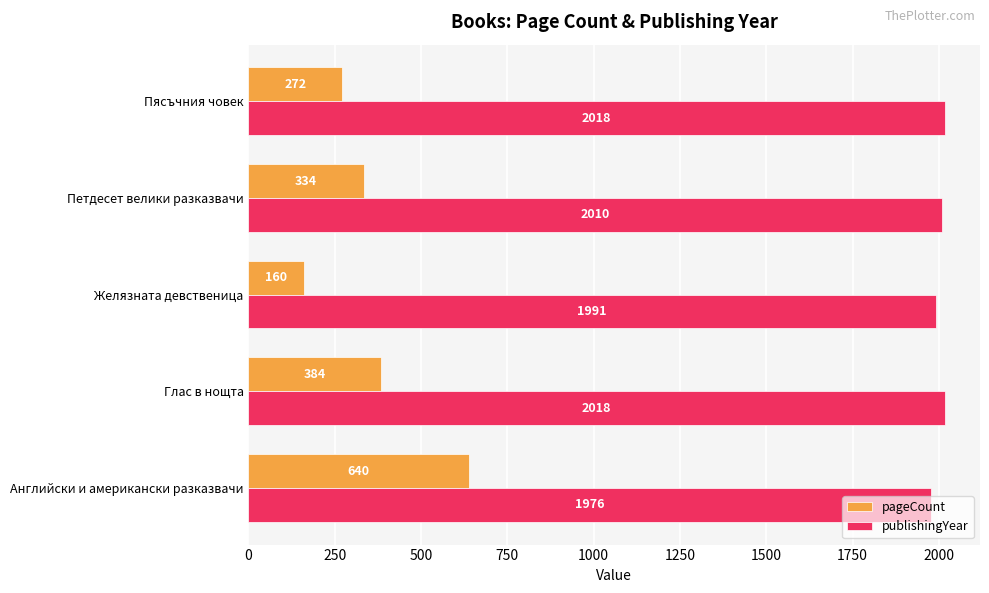

Is it true that pageCount equals 160 at Желязната девственица?

True